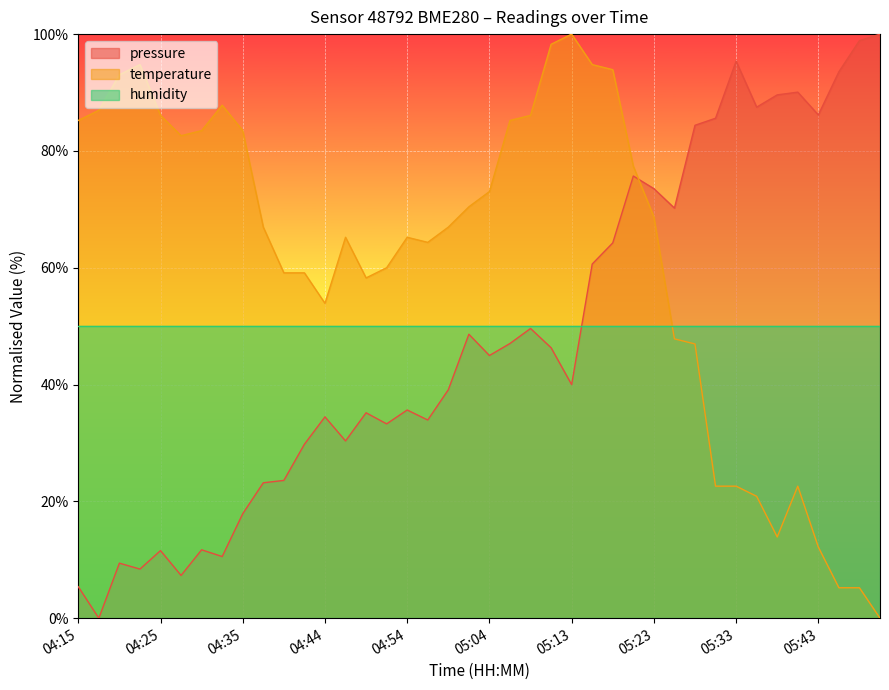

Which series ends up on top after the final intersection of temperature and pressure?

pressure